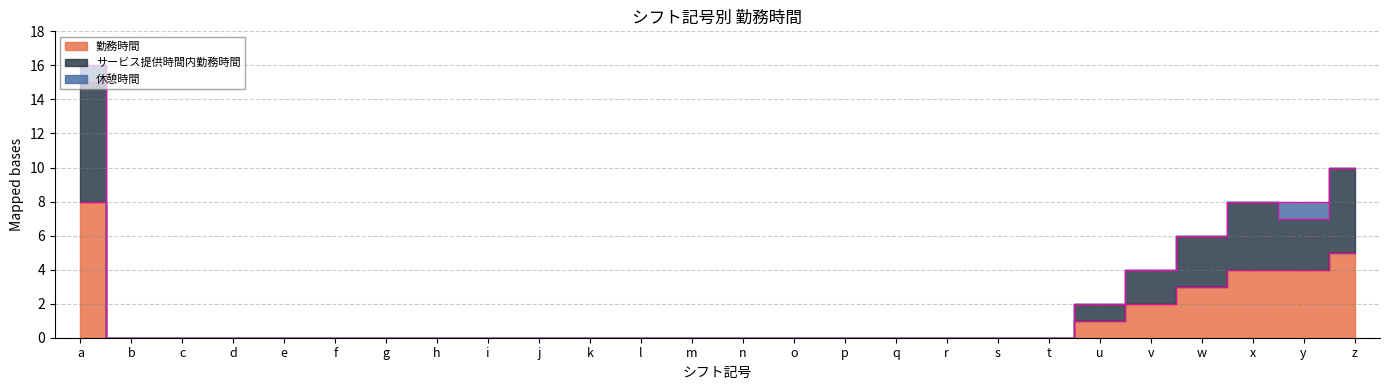

True or false: サービス提供時間内勤務時間 and 勤務時間 intersect in this chart.

False